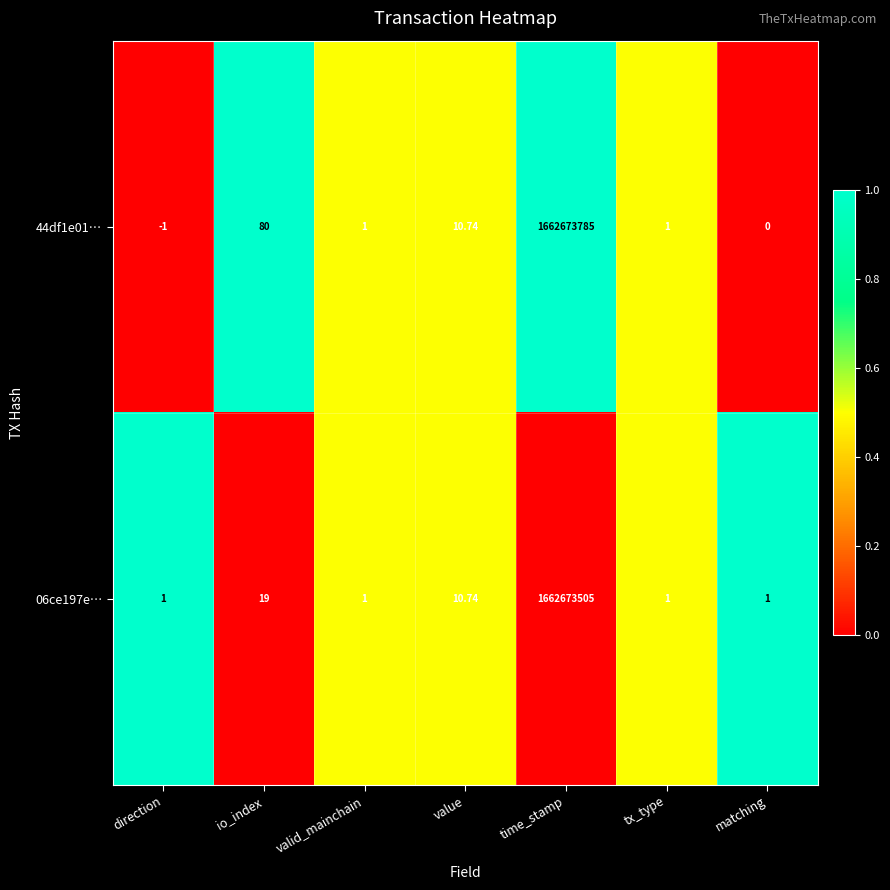

What is the greatest value displayed?

1662673785.0